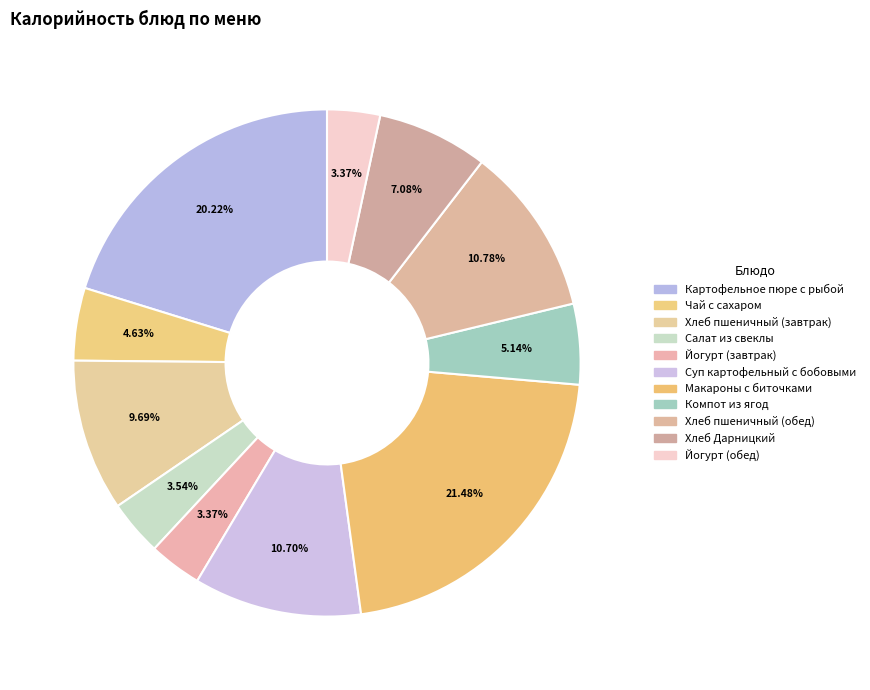

To the nearest percent, what is the difference between the largest and smallest slice percentages?

18%